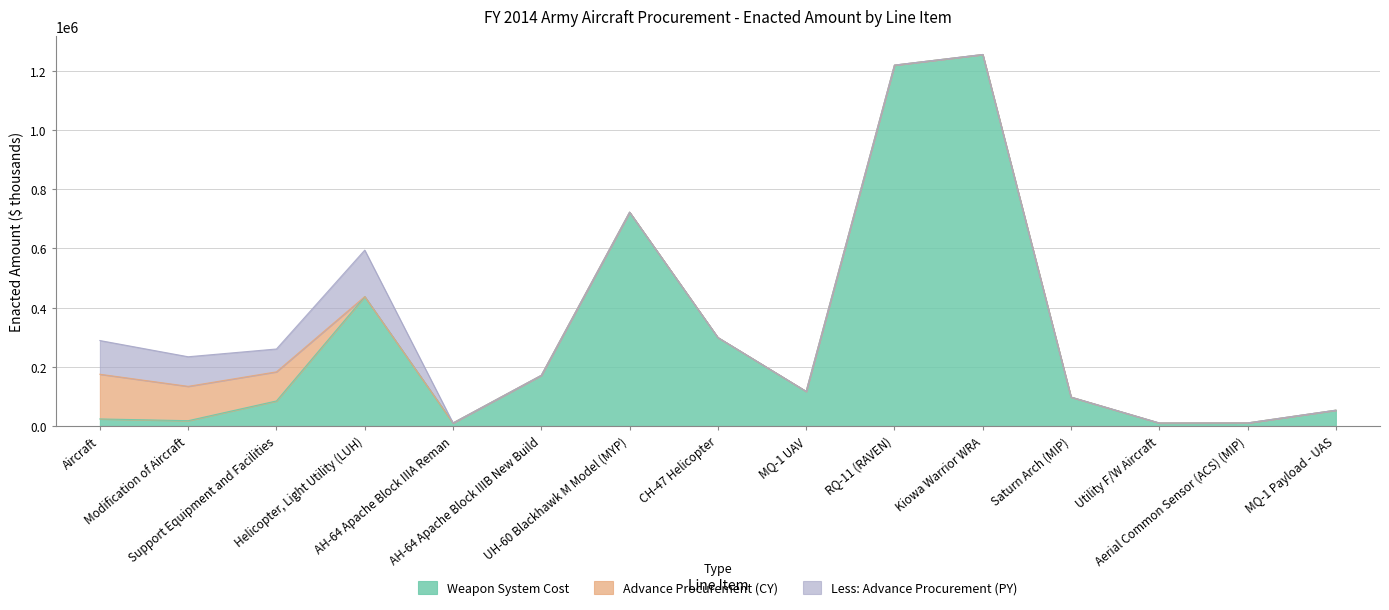

Reading left to right, list all the values displayed in this chart.

Weapon System Cost: 24000	18052	84700	437143	10372	171227	722311	298999	117000	1218916	1254791	97781	10262	10467	53559
Advance Procurement (CY): 150931	116001	98376	0	0	0	0	0	0	0	0	0	0	0	0
Less: Advance Procurement (PY): 113842	99940	77141	156999	0	0	0	0	0	0	0	0	0	0	0